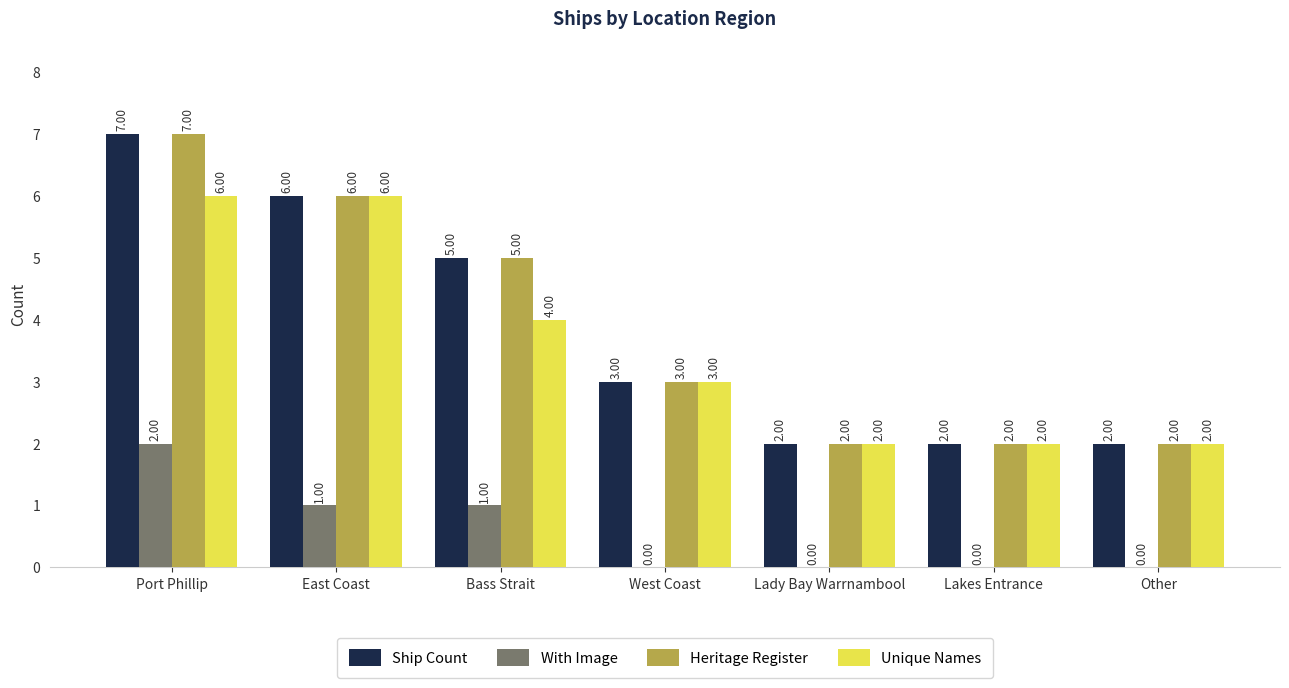

At which label does With Image reach its peak?

Port Phillip